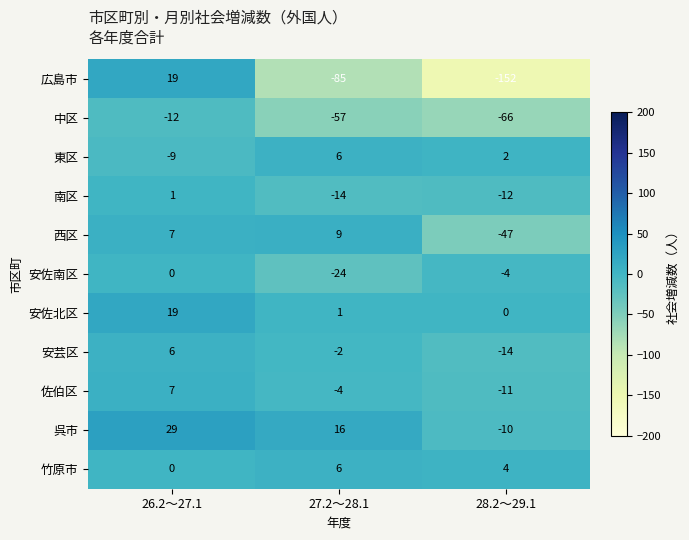

Count the 中区 values in the range -66 to -12.

3